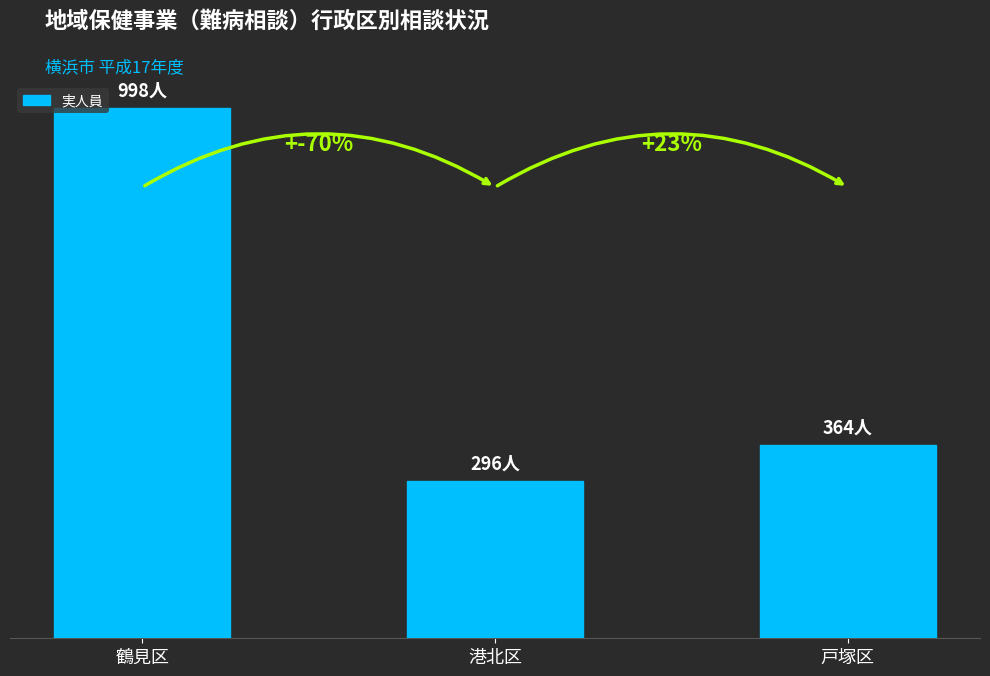

What is the value of the 2nd bar from the left?

296